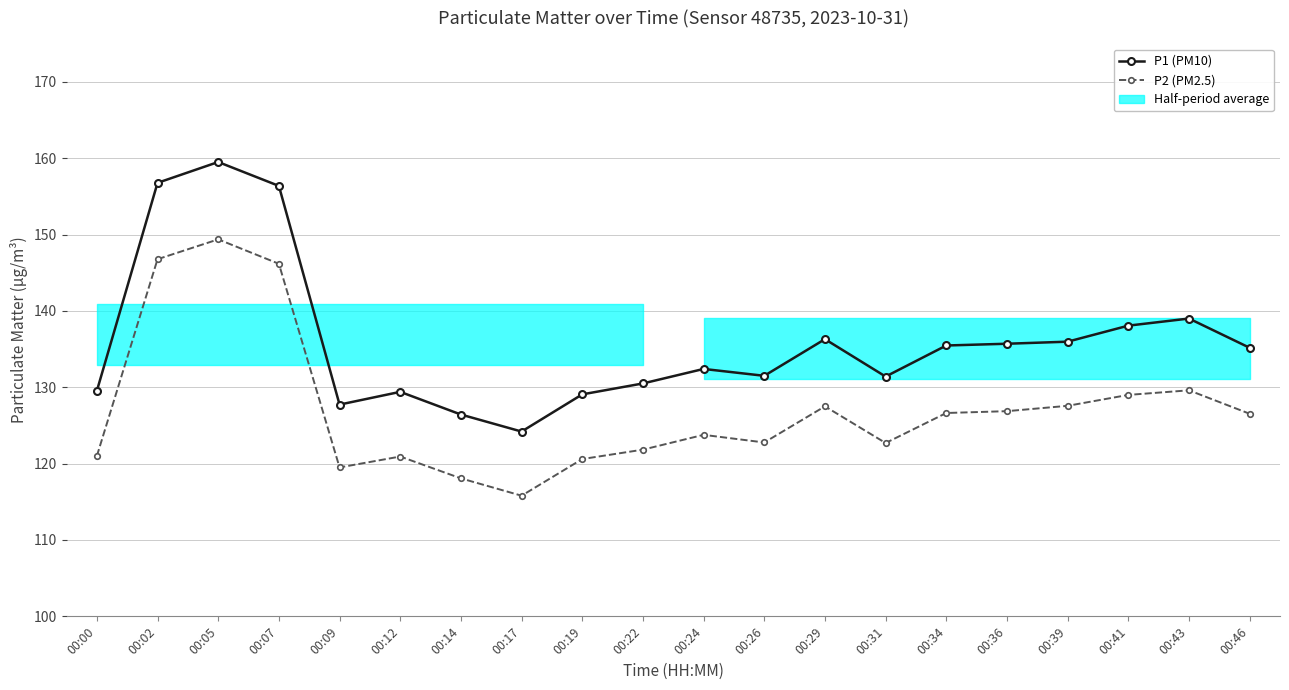

Is it true that P2 (PM2.5) equals 165.8 at 00:00?

False